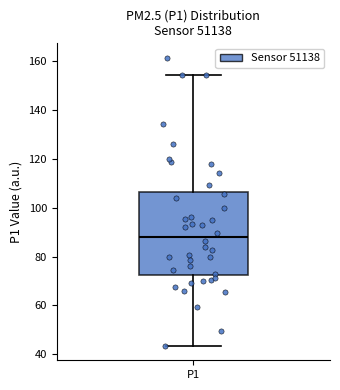

Transcribe this box plot: give where the median line is, the range the box spans, and where the two whiskers end, as read against the y-axis. The values are not printed on the chart, so give them approximately, as read against the axis.

median 88, box 72 to 106, whiskers 44 to 154